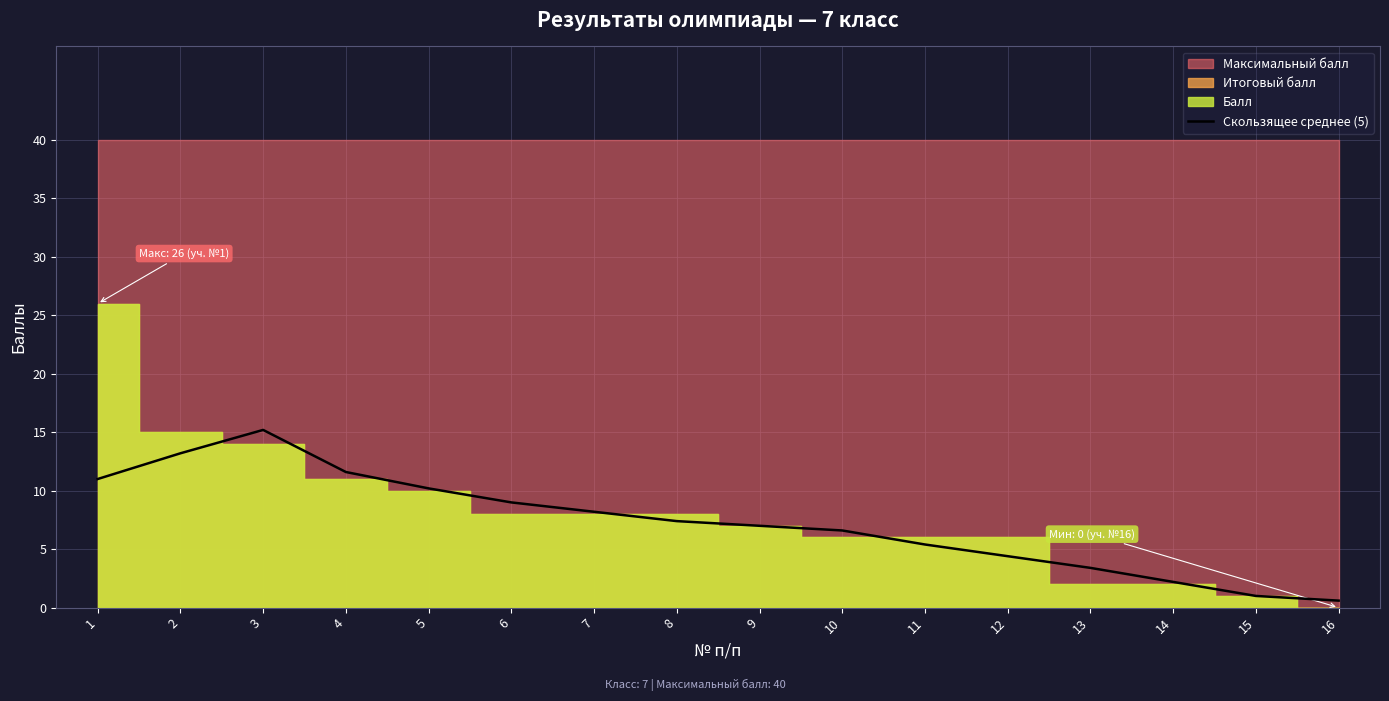

Does the chart have visible grid lines?

Yes